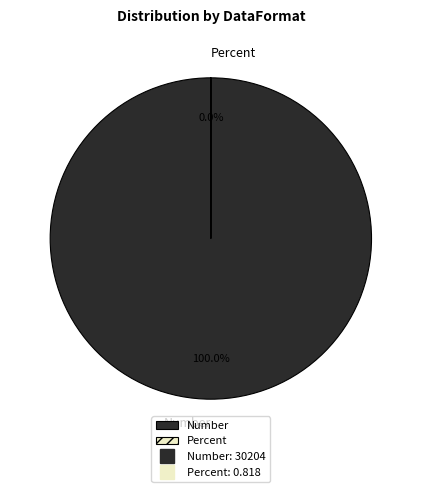

Count the number of slices in the pie.

2